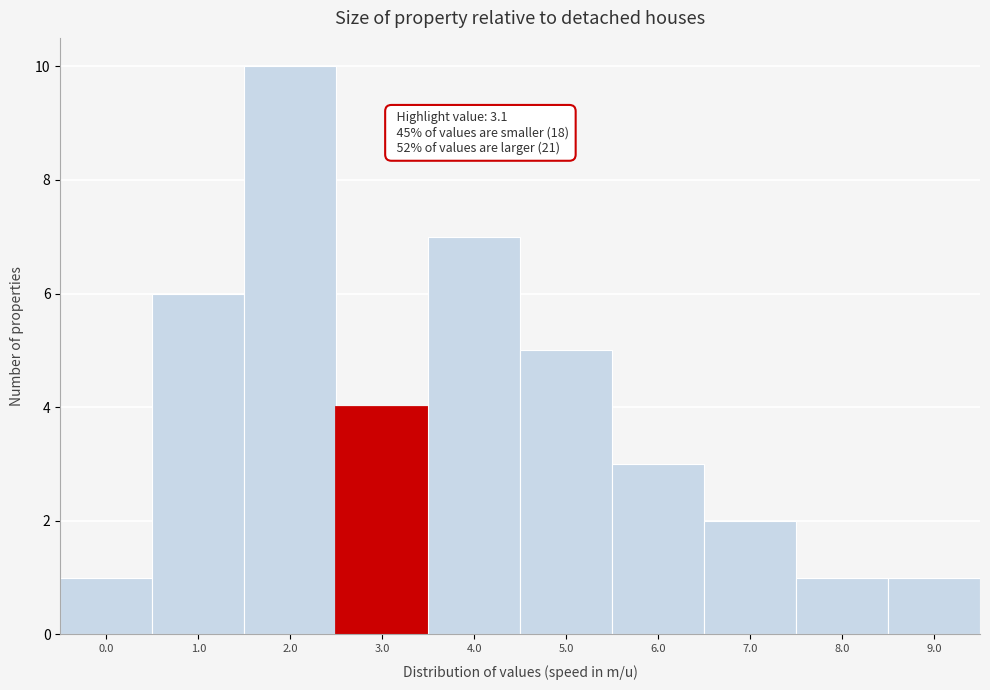

Reading left to right, list all the values displayed in this chart.

0.0=1	1.0=6	2.0=10	3.0=4	4.0=7	5.0=5	6.0=3	7.0=2	8.0=1	9.0=1